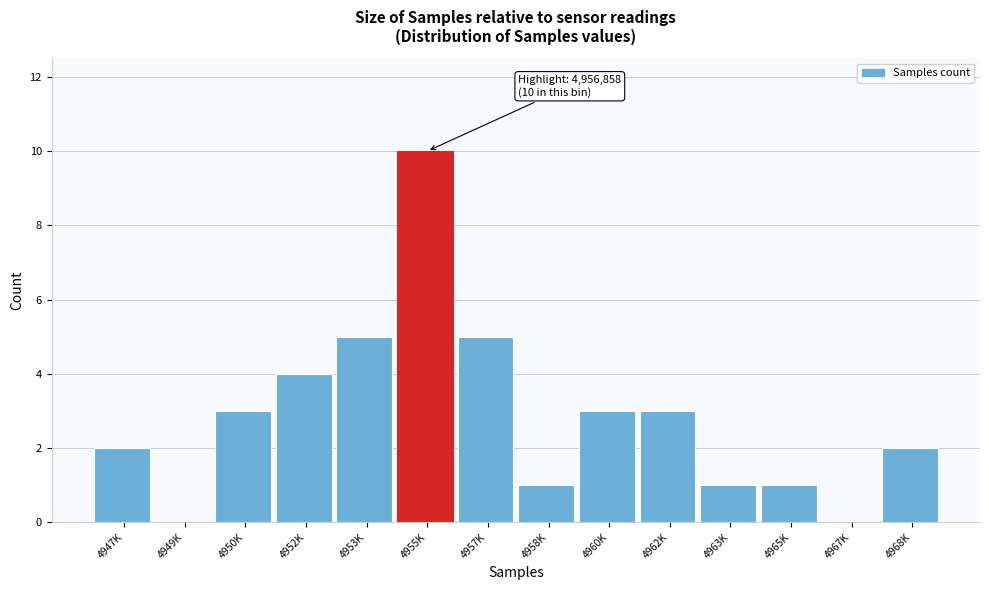

Reading left to right, list all the values displayed in this chart.

4947K=2	4949K=0	4950K=3	4952K=4	4953K=5	4955K=10	4957K=5	4958K=1	4960K=3	4962K=3	4963K=1	4965K=1	4967K=0	4968K=2